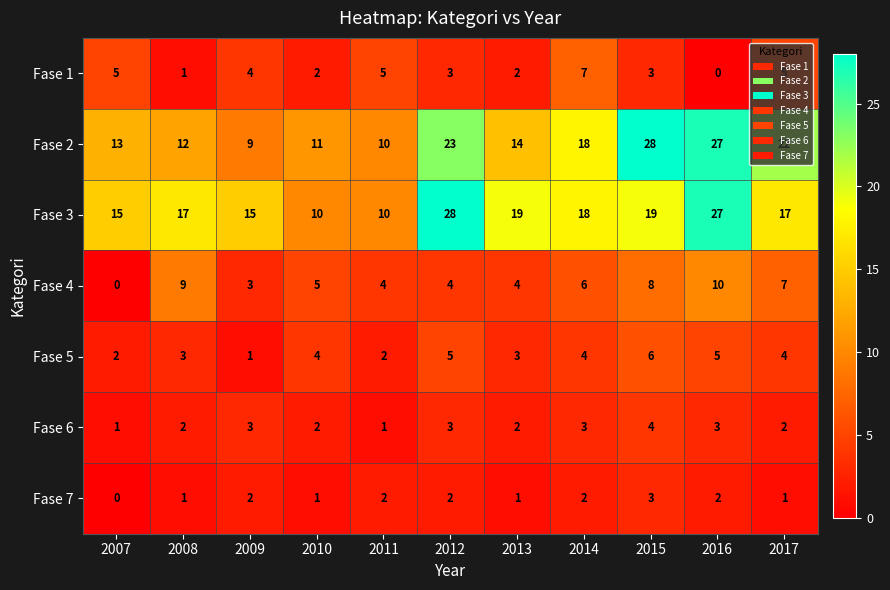

Is it true that Fase 4 equals 2 at 2014?

False